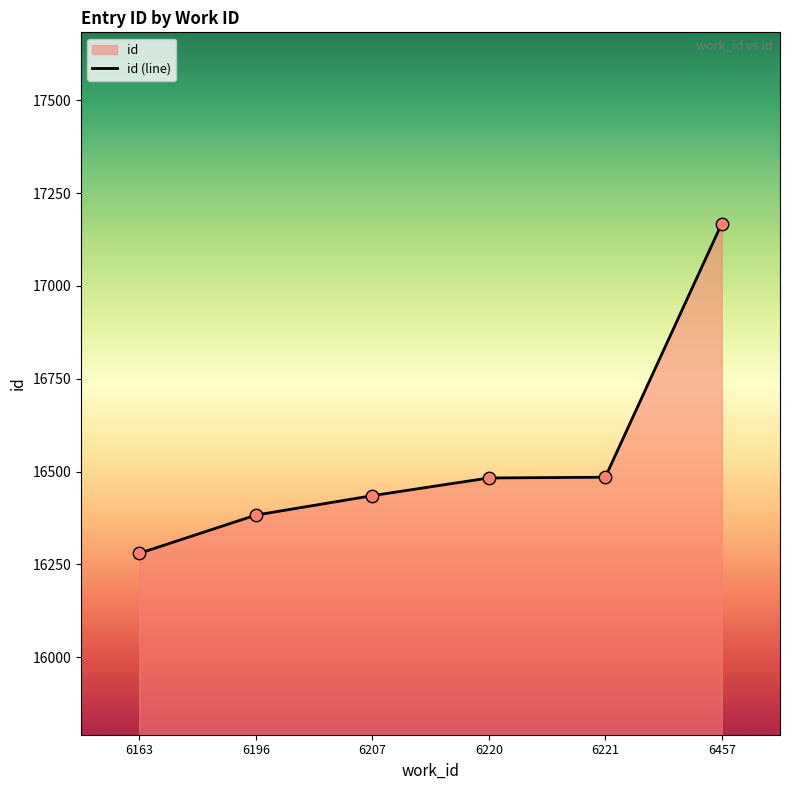

What is the change in value from 6163 to 6196?

+103.0